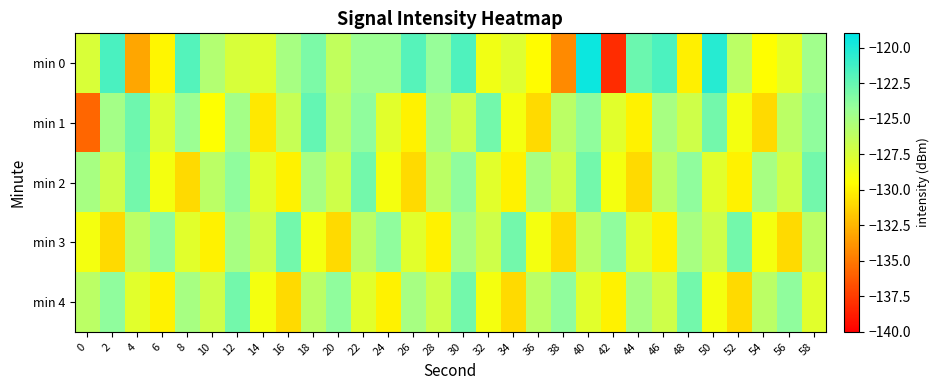

Rank the series at 8 from lowest to highest value.

min 2, min 3, min 4, min 1, min 0